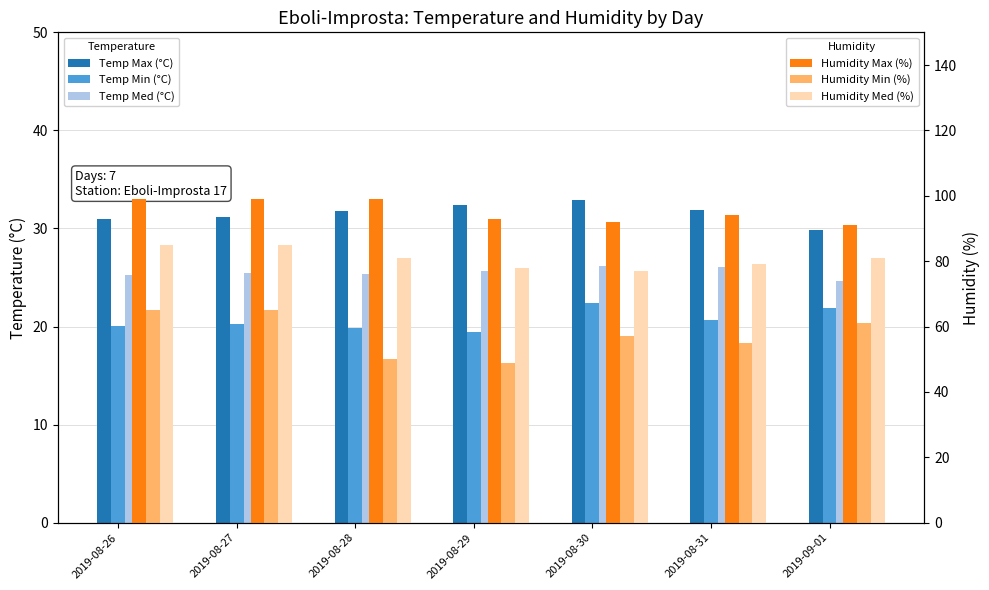

Does the chart contain any negative values?

No